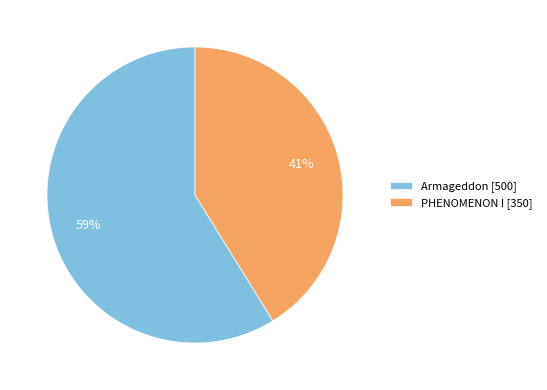

Rank the categories by value from lowest to highest.

PHENOMENON I, Armageddon